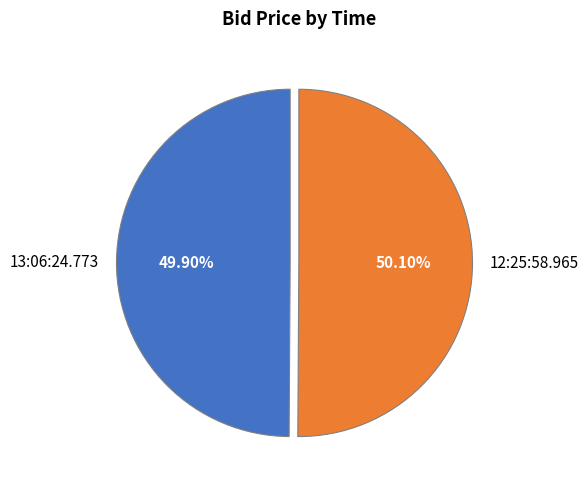

Is the sum of 13:06:24.773 and 12:25:58.965 greater than half?

Yes